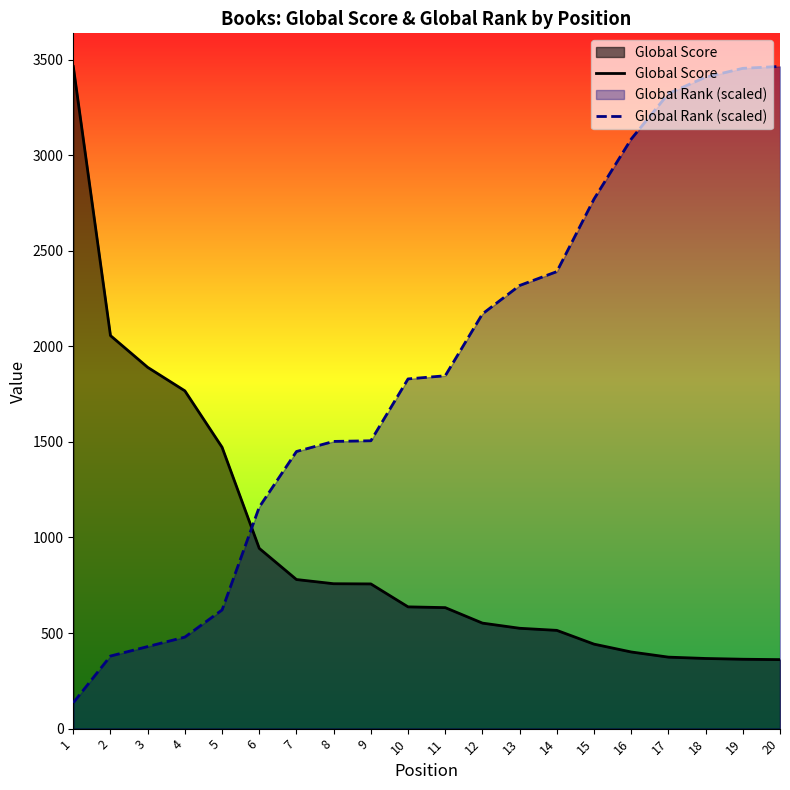

What is the difference between the Global Score values at 19 and 17?

11.0